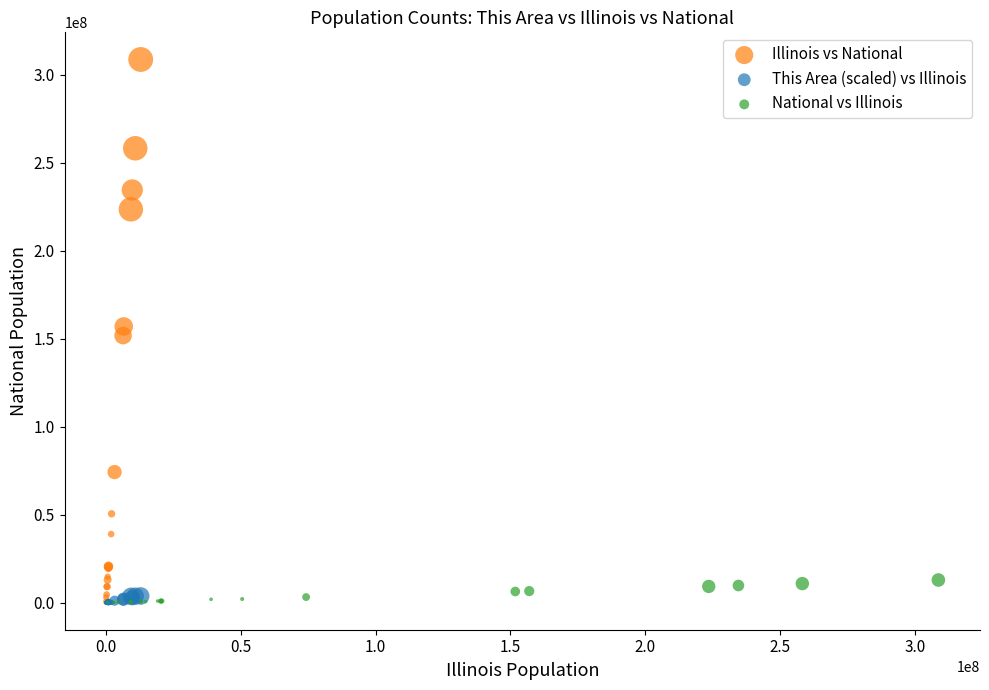

Which series reaches the maximum Y coordinate?

Illinois vs National